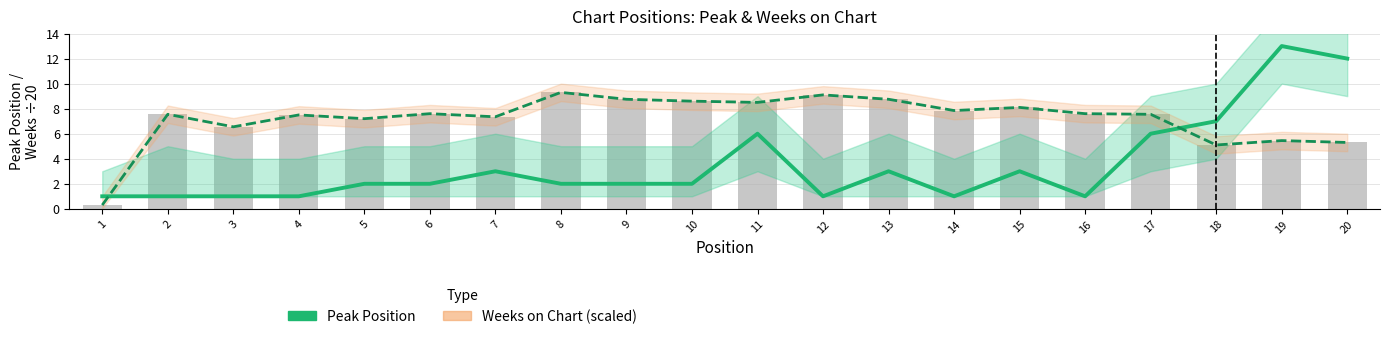

What is the difference between the maximum and second lowest values in the Weeks on Chart (scaled ÷20) series?

4.2